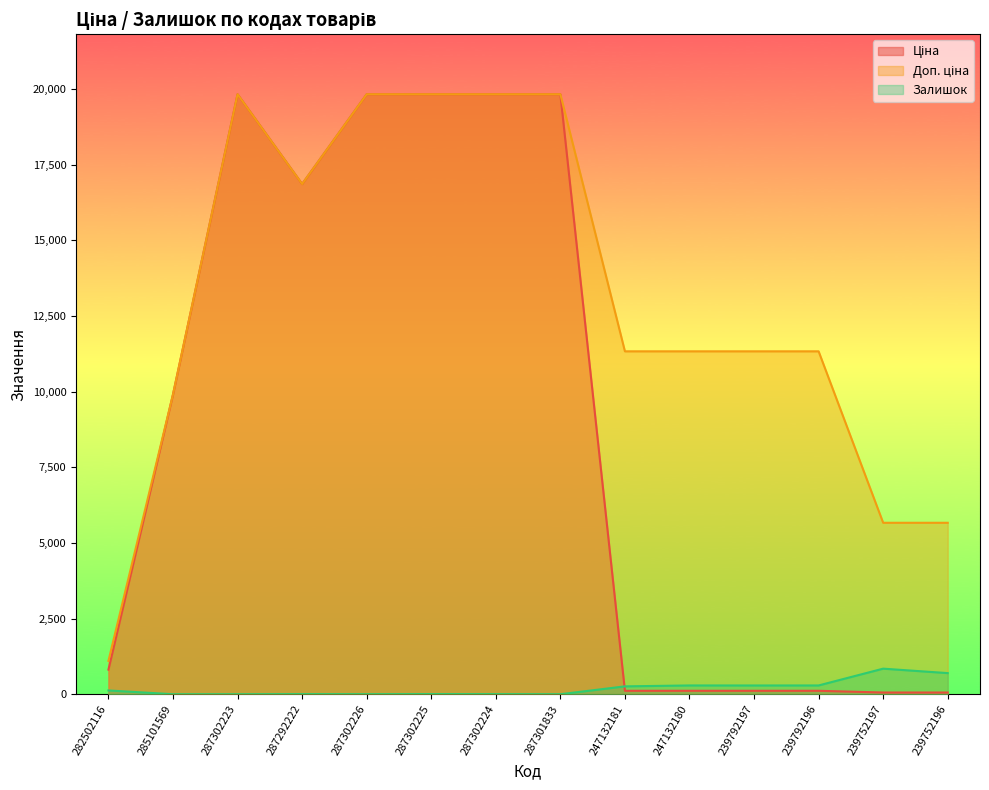

True or false: Залишок has a value of 563.1 at 239752197.

False